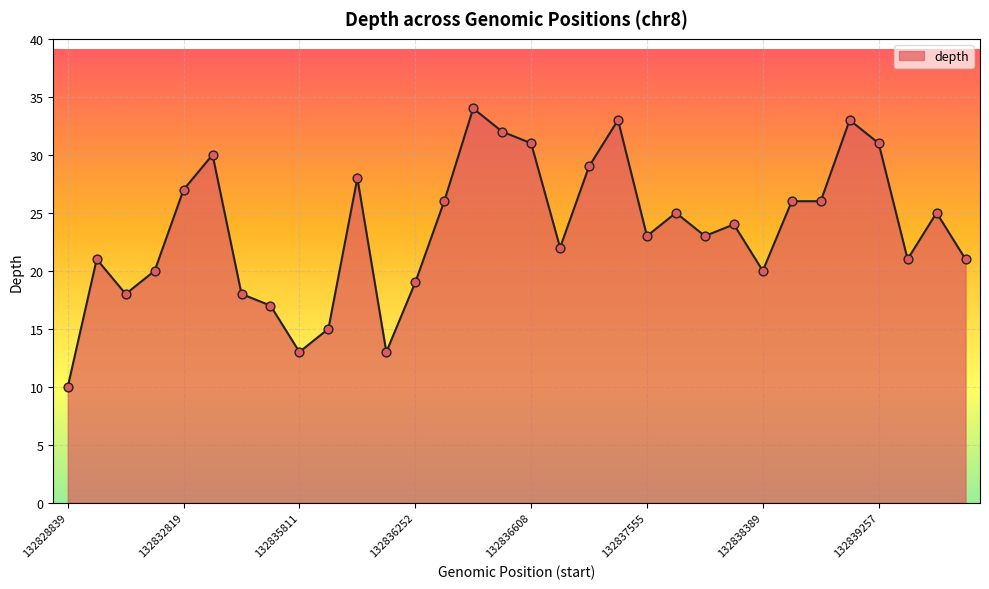

What is the minimum value shown in the chart?

10